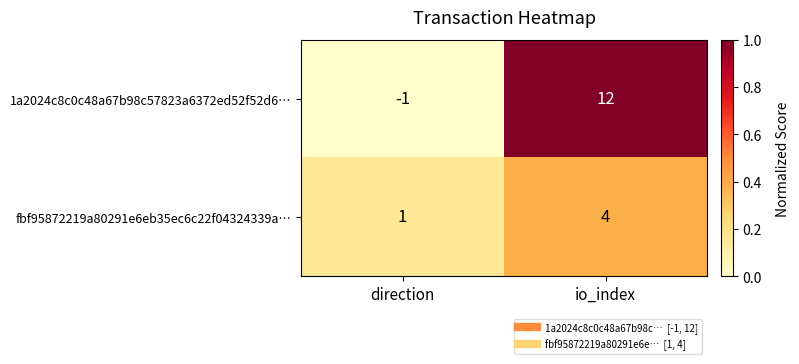

True or false: fbf95872219a80291e6eb35ec6c22f04324339a… has a value of 7 at io_index.

False